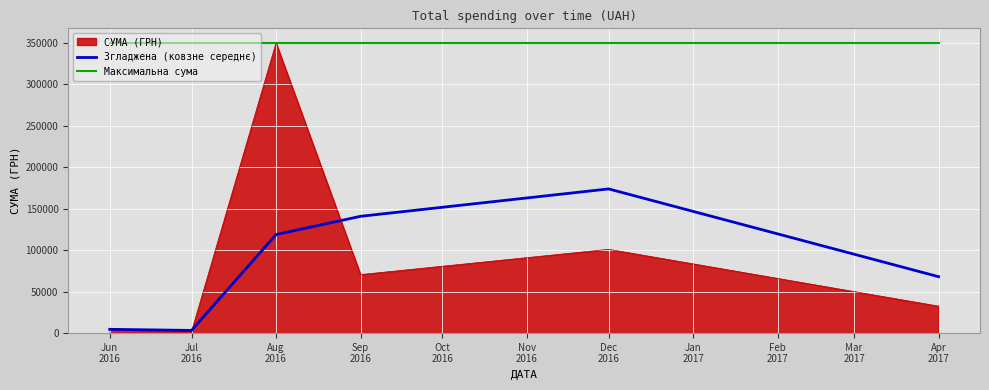

Which series has the largest range (max minus min)?

СУМА (ГРН)